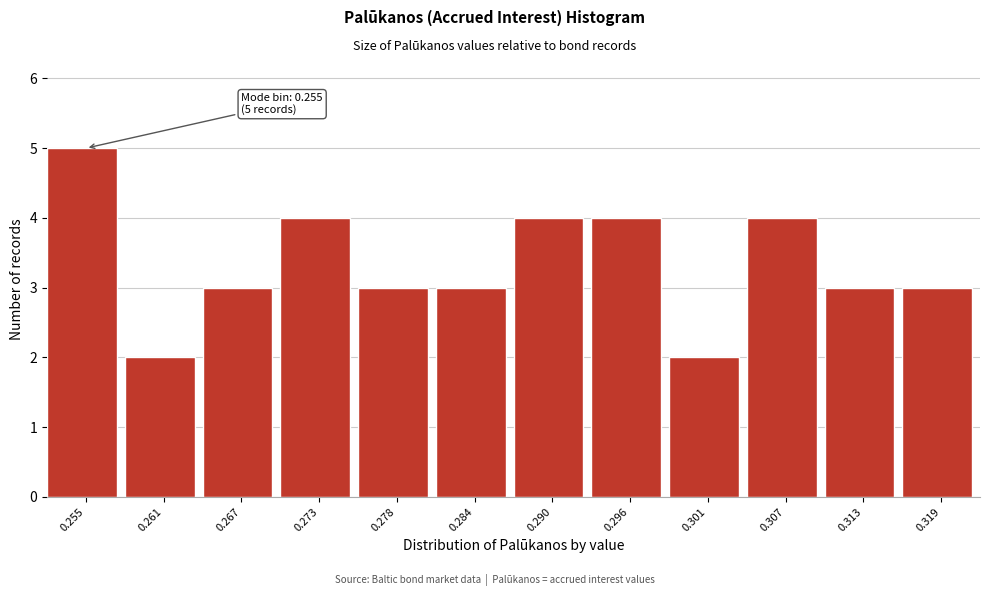

Reading left to right, extract all data points from this chart.

0.255=5	0.261=2	0.267=3	0.273=4	0.278=3	0.284=3	0.290=4	0.296=4	0.301=2	0.307=4	0.313=3	0.319=3